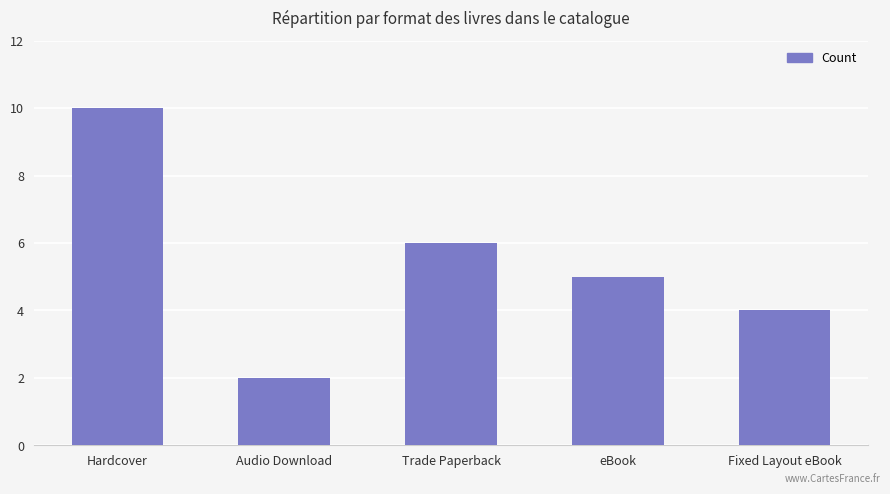

Are the bars horizontal?

No